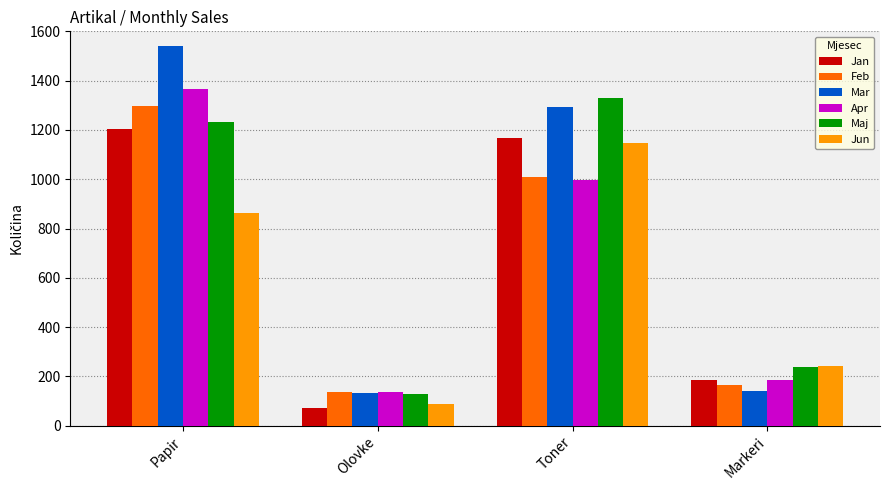

Which series has the largest total across all categories?

Mar